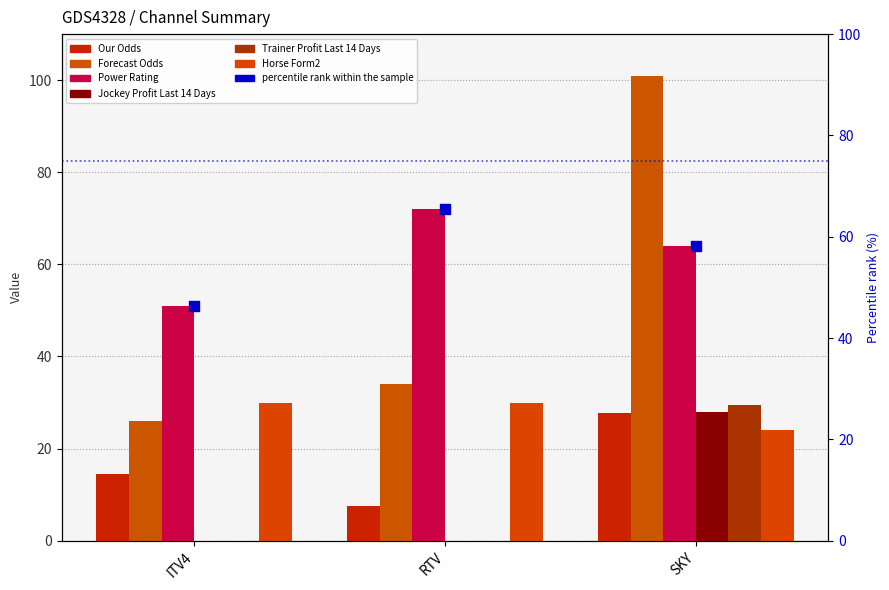

What is the total value across all series at RTV?

139.9